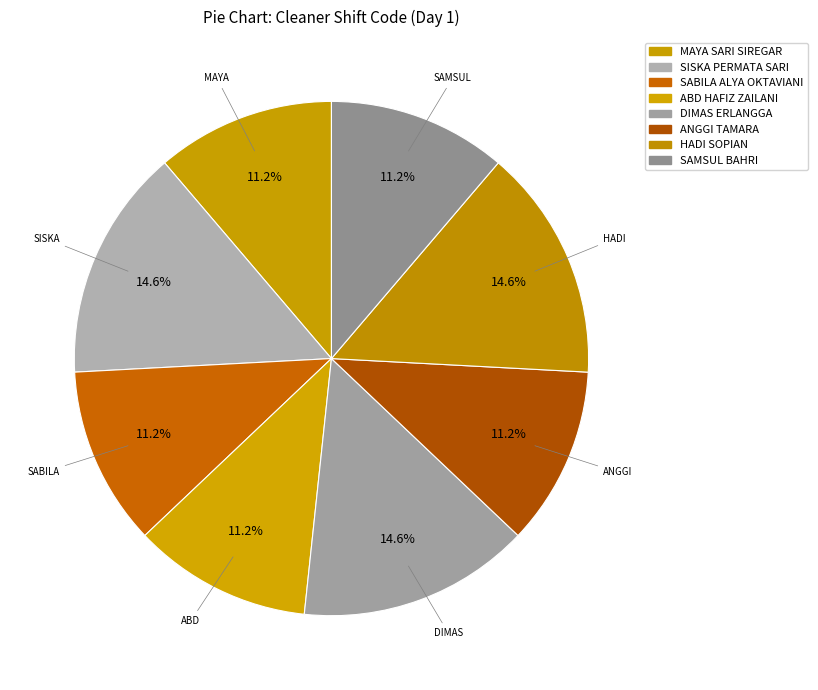

How many slices are in this pie chart?

8